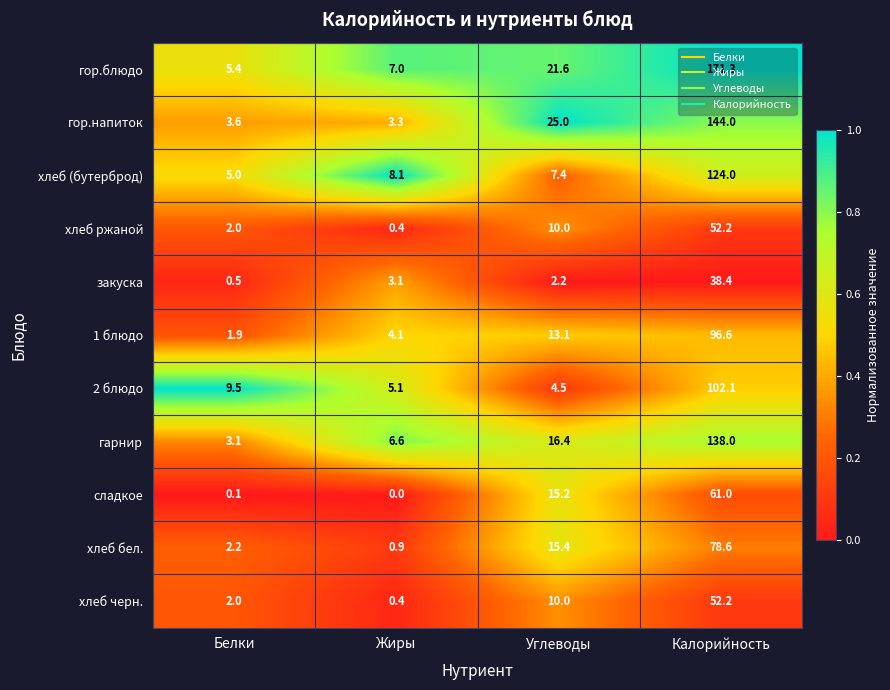

Which series has the largest total across all categories?

гор.блюдо